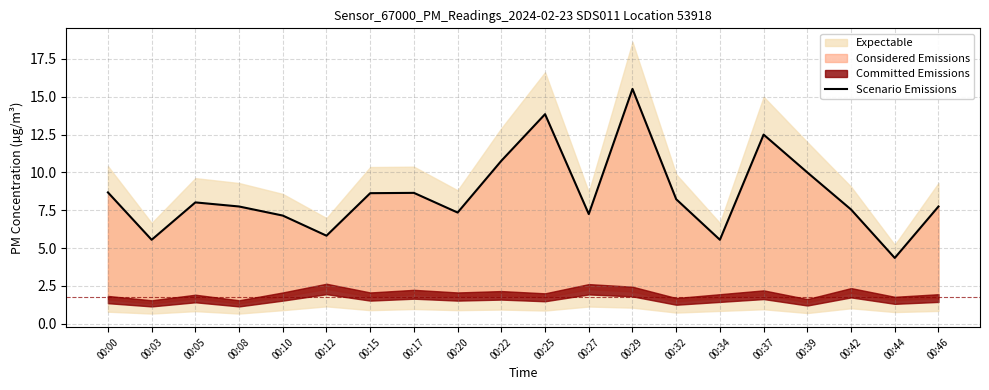

List the labels in order of value, smallest first.

00:44, 00:03, 00:34, 00:12, 00:10, 00:27, 00:20, 00:42, 00:08, 00:46, 00:05, 00:32, 00:15, 00:17, 00:00, 00:39, 00:22, 00:37, 00:25, 00:29